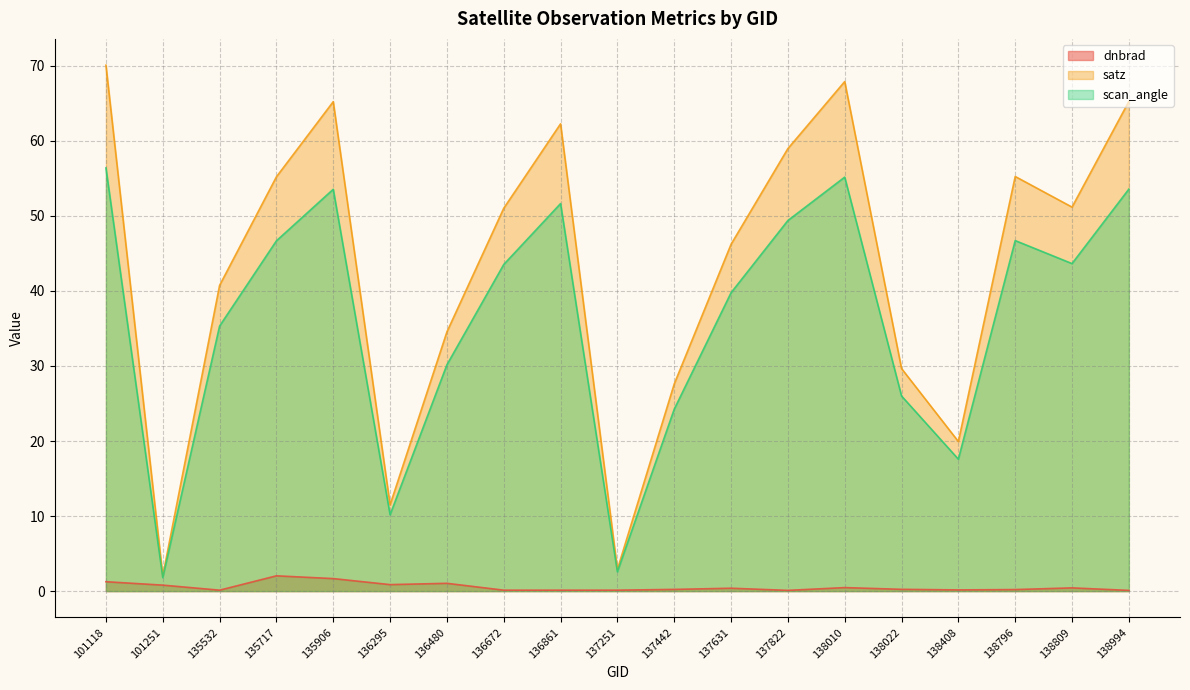

What are all the series names shown in the legend?

dnbrad, satz, scan_angle